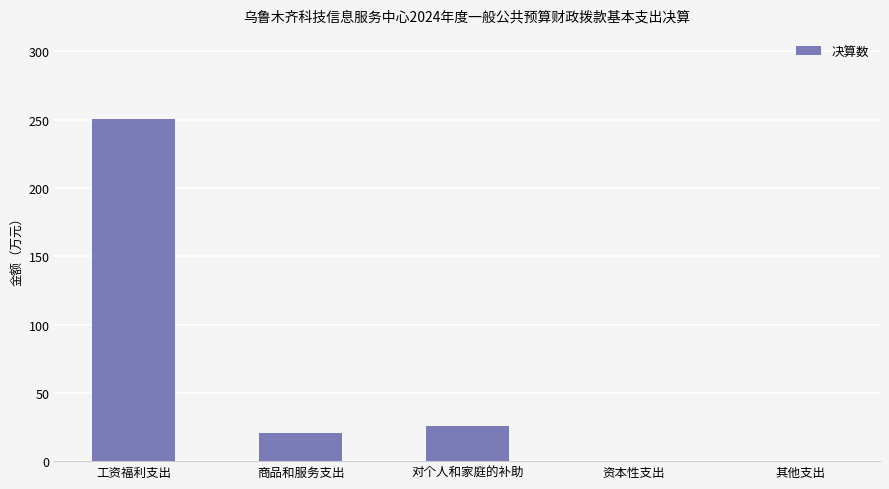

What is the approximate value at 对个人和家庭的补助?

25.9